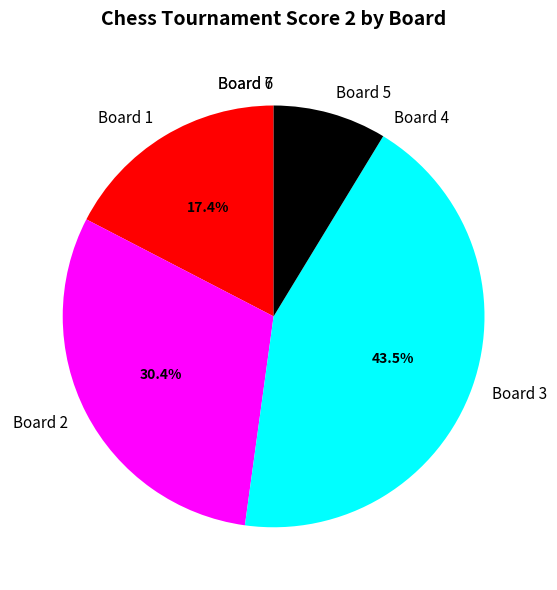

Is there any slice that represents more than half of the pie?

No